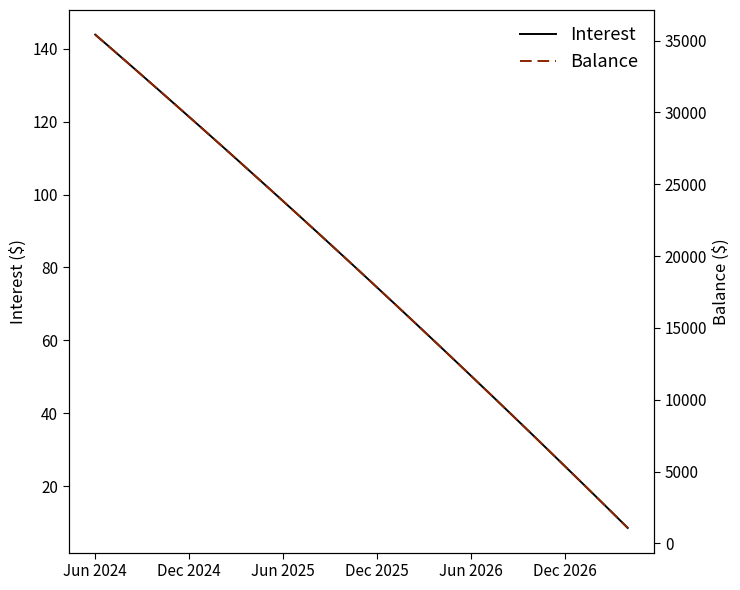

Reading right to left, what are all the values shown in this chart?

Interest: 8.5	12.8	17.0	21.2	25.4	29.6	33.8	37.9	42.0	46.1	50.2	54.3	58.4	62.5	66.5	70.5	74.5	78.5	82.5	86.4	90.3	94.3	98.2	102.1	105.9	109.8	113.7	117.5	121.3	125.1	128.9	132.7	136.4	140.2	143.9
Balance: 1081.0	2158.0	3231.0	4299.0	5363.0	6423.0	7479.0	8531.0	9578.0	10621.0	11660.0	12695.0	13726.0	14753.0	15776.0	16795.0	17810.0	18821.0	19828.0	20831.0	21830.0	22825.0	23816.0	24803.0	25786.0	26765.0	27741.0	28713.0	29681.0	30645.0	31605.0	32561.0	33514.0	34463.0	35408.0